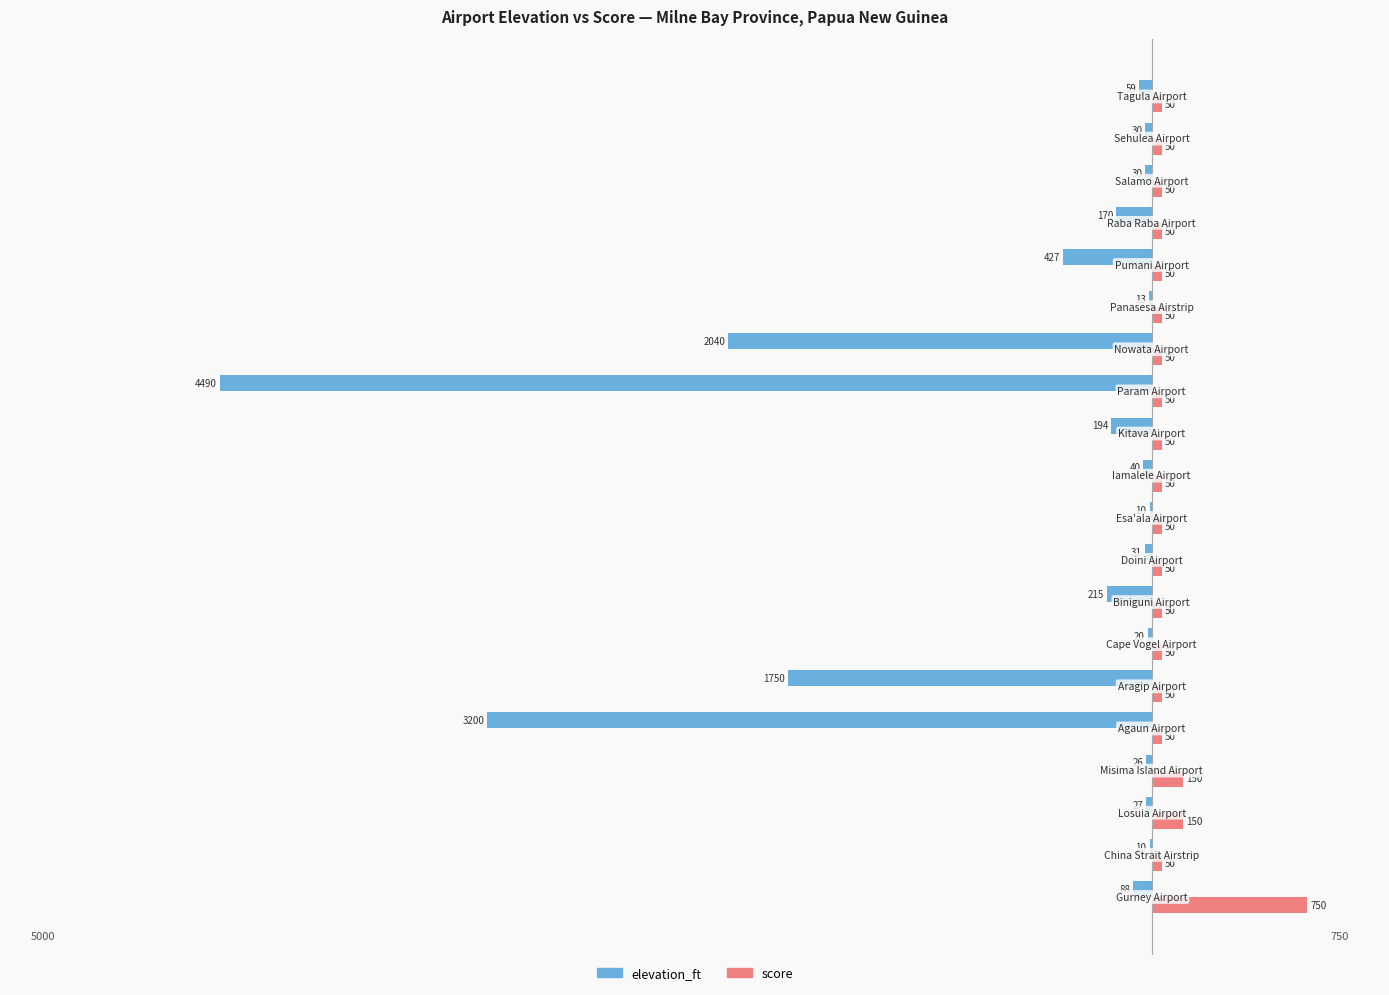

Which series has the largest total across all categories?

score